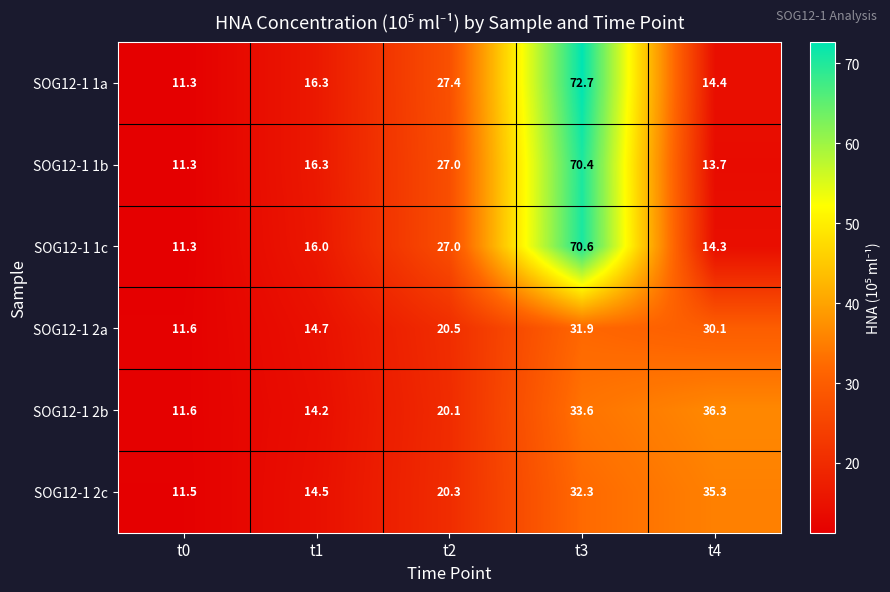

Which label corresponds to the largest value in the chart?

t3